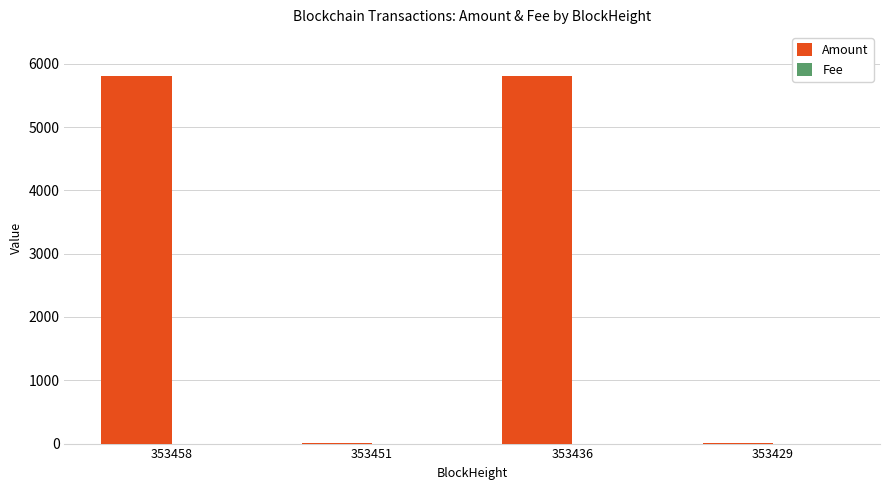

Are the bars horizontal?

No